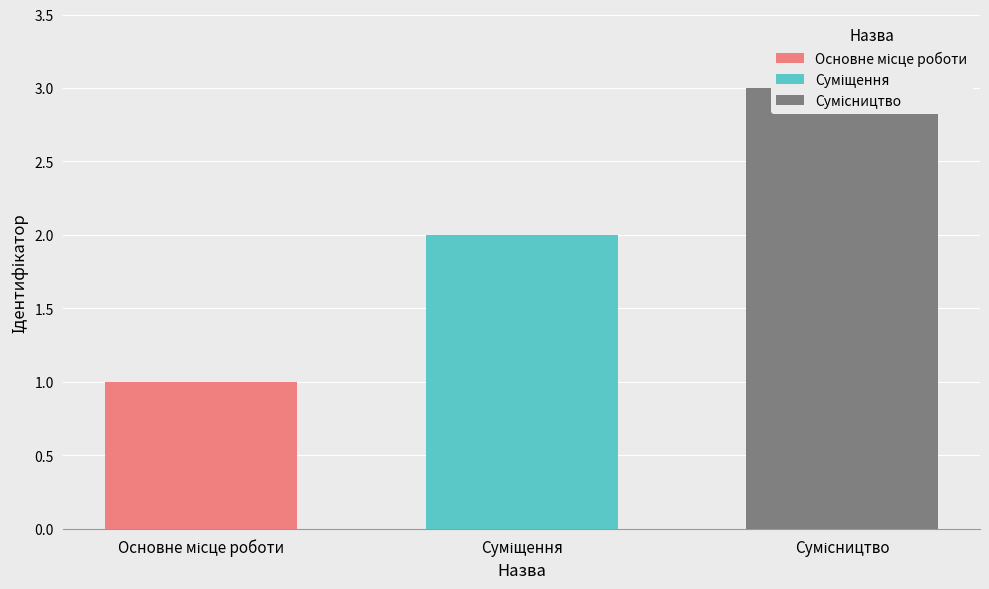

What position from the left is Сумісництво?

3